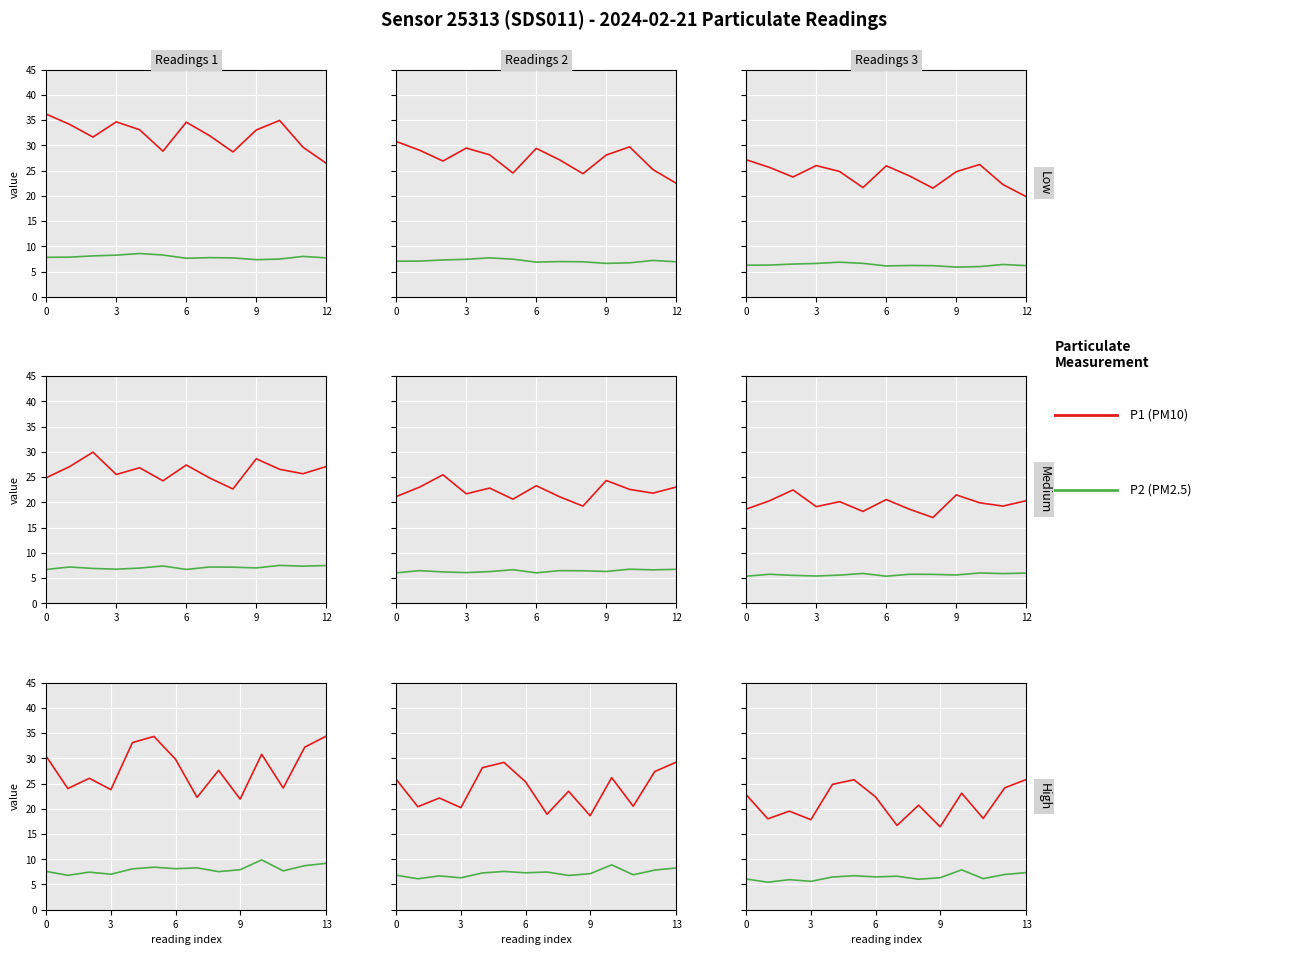

In P2 (PM2.5), how many points are higher than both neighbors (excluding endpoints)?

4